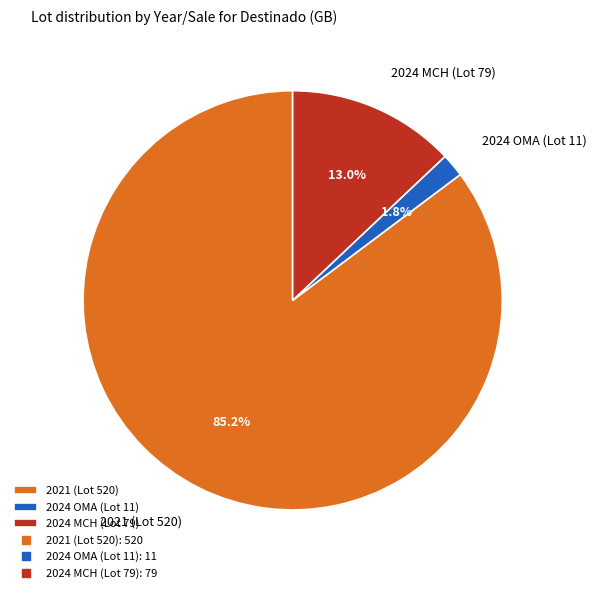

What percentage is the 2024 OMA (Lot 11) slice, to the nearest percent?

2%